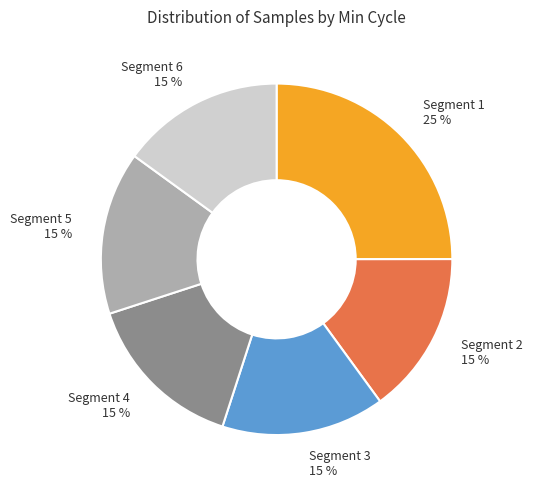

True or false: Segment 2 15 % accounts for 15% of the total.

True